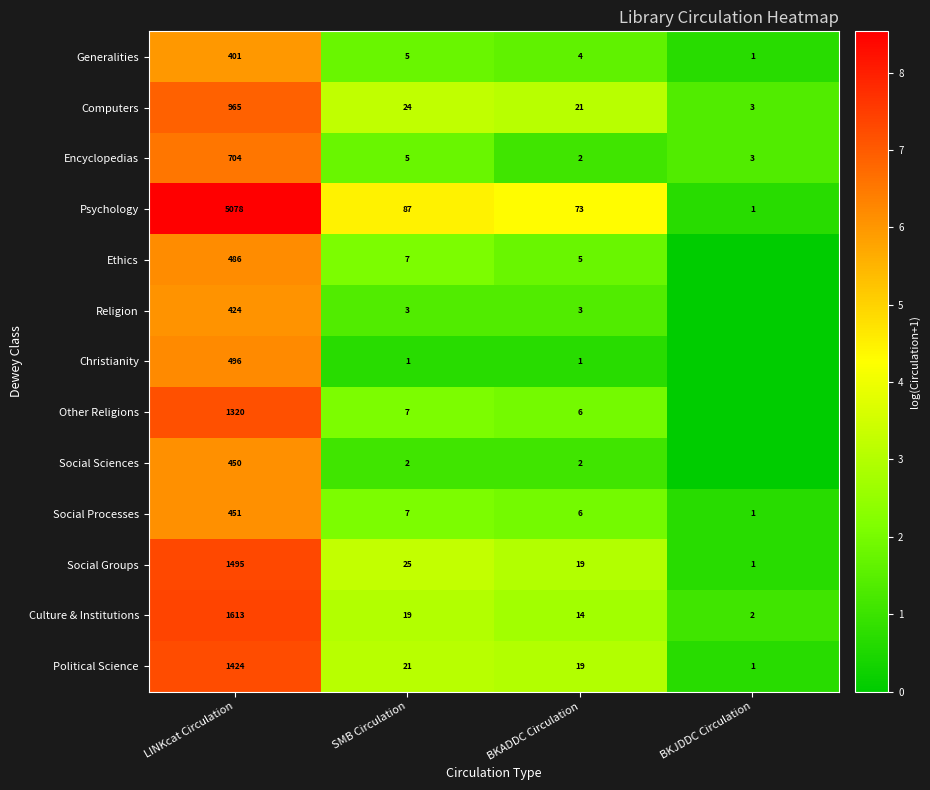

Where is Generalities nearest to the value 201?

SMB Circulation